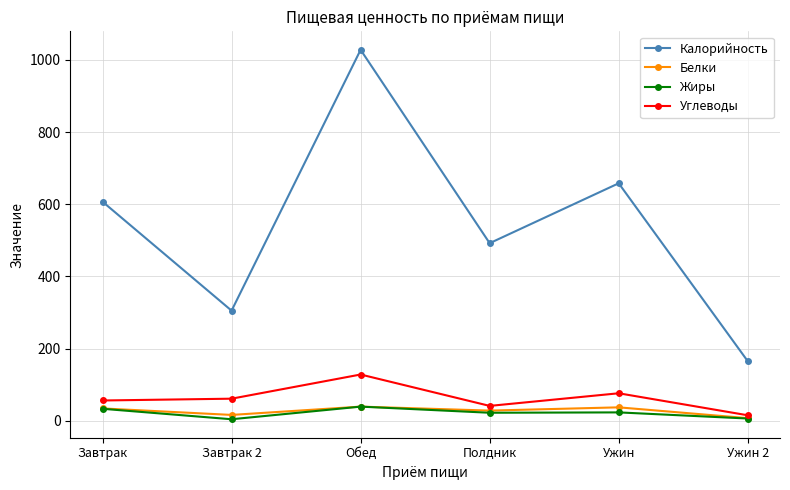

Which series has the largest range (max minus min)?

Калорийность